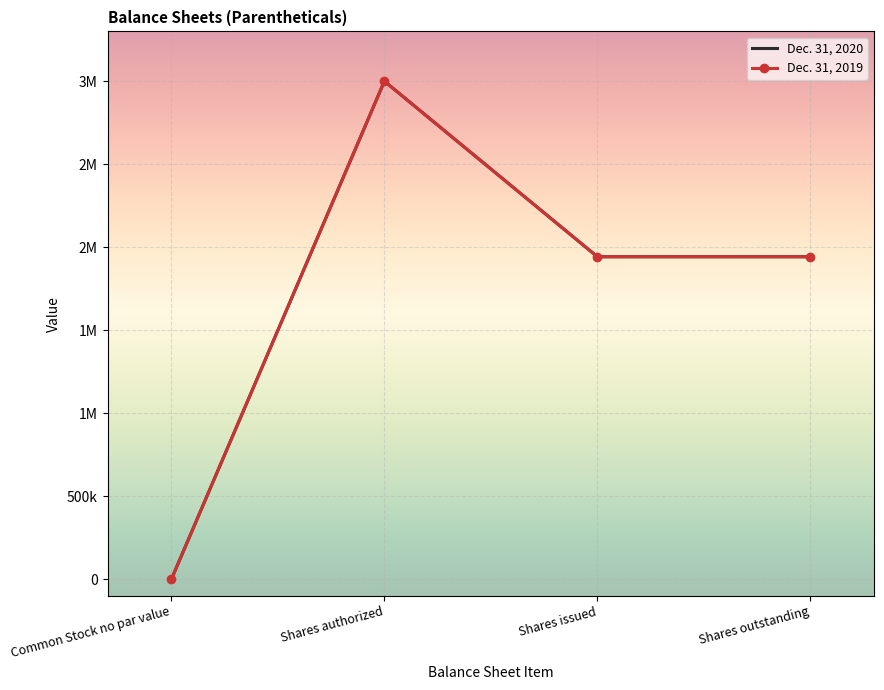

How many values in the Dec. 31, 2019 series exceed 1942495?

1